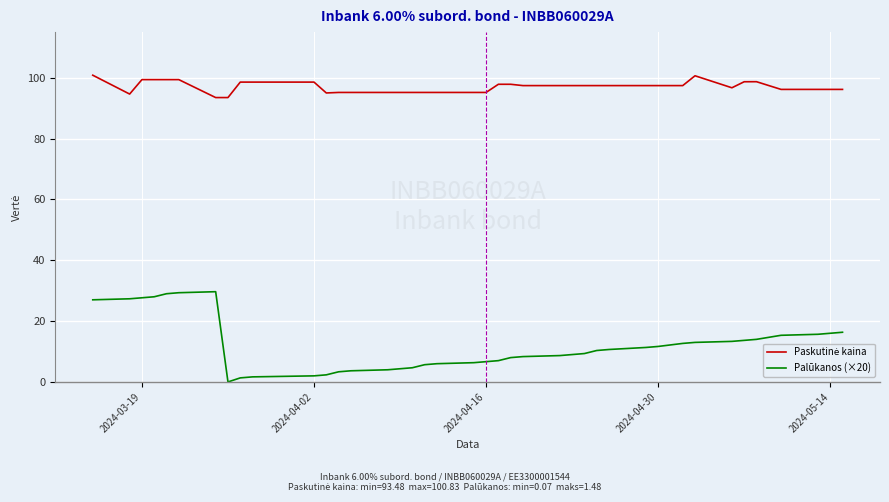

What is the greatest value displayed?

100.8